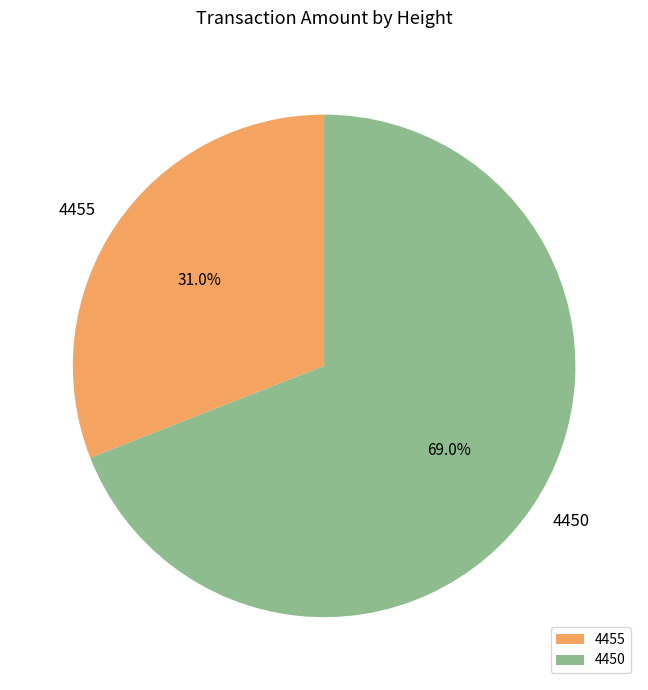

Rank the categories by value from highest to lowest.

4450, 4455